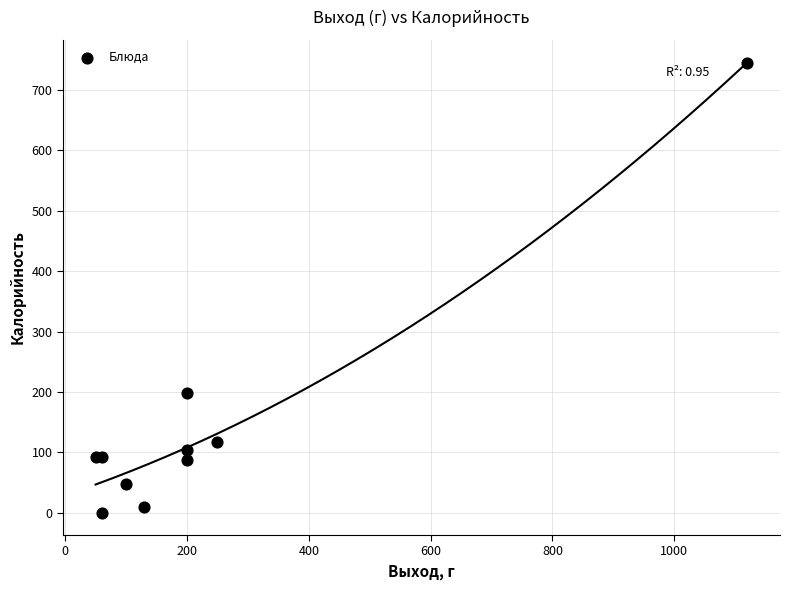

What Y value in the scatter plot is closest to 372?

198.0